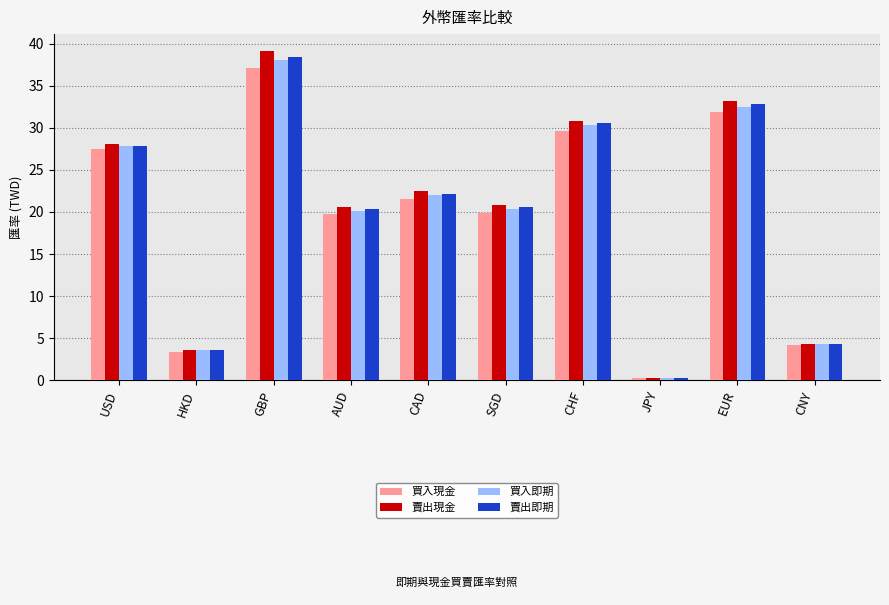

What are all the series names shown in the legend?

買入現金, 賣出現金, 買入即期, 賣出即期